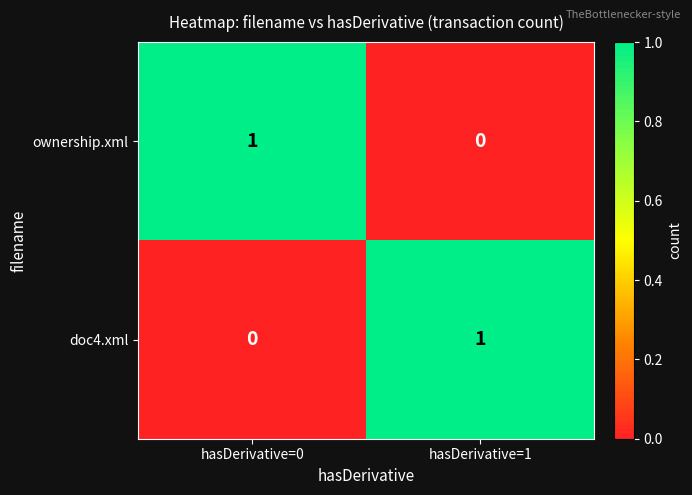

The doc4.xml series shows 2 at hasDerivative=1. True or false?

False